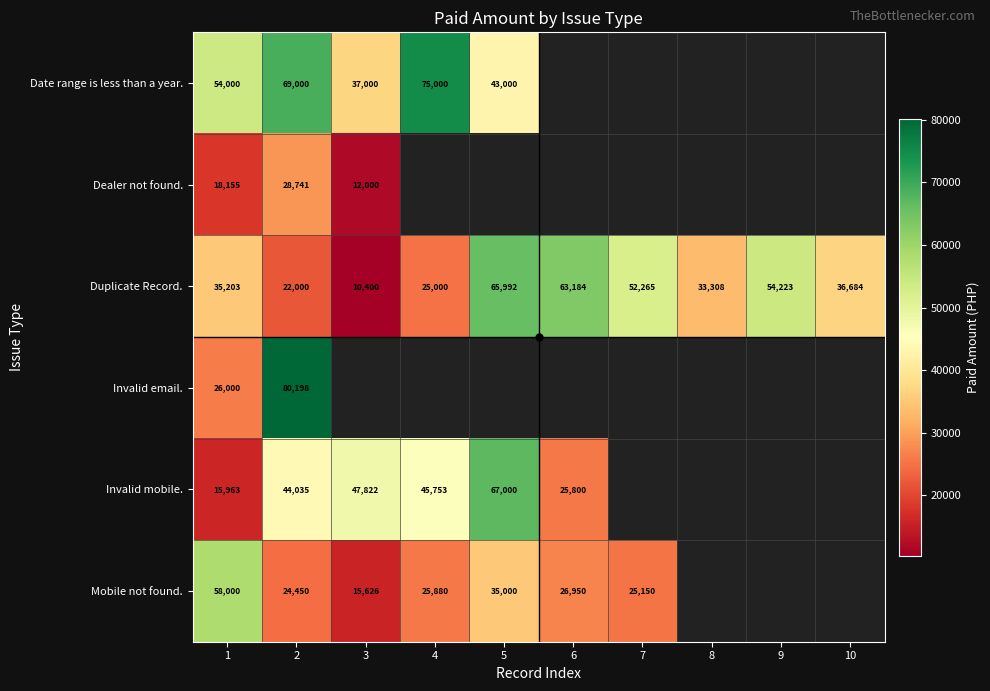

What is the spread (max minus min) of values at 1?

42037